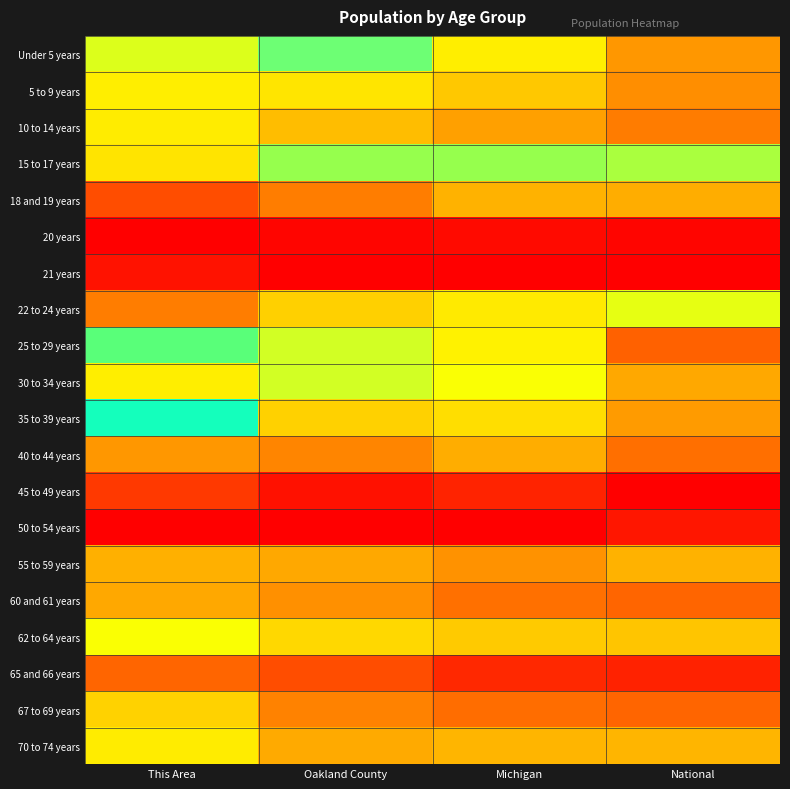

Reading left to right, extract all data points from this chart.

Under 5 years: This Area=0.7	Oakland County=0.6	Michigan=0.7	National=0.9
5 to 9 years: This Area=0.7	Oakland County=0.7	Michigan=0.8	National=0.9
10 to 14 years: This Area=0.7	Oakland County=0.8	Michigan=0.9	National=0.9
15 to 17 years: This Area=0.4	Oakland County=0.5	Michigan=0.5	National=0.5
18 and 19 years: This Area=0.1	Oakland County=0.2	Michigan=0.3	National=0.3
20 years: This Area=0.0	Oakland County=0.0	Michigan=0.0	National=0.0
21 years: This Area=0.0	Oakland County=0.0	Michigan=0.0	National=0.0
22 to 24 years: This Area=0.2	Oakland County=0.3	Michigan=0.4	National=0.5
25 to 29 years: This Area=0.5	Oakland County=0.7	Michigan=0.7	National=0.9
30 to 34 years: This Area=0.7	Oakland County=0.7	Michigan=0.7	National=0.9
35 to 39 years: This Area=0.6	Oakland County=0.8	Michigan=0.8	National=0.9
40 to 44 years: This Area=0.9	Oakland County=0.9	Michigan=0.8	National=0.9
45 to 49 years: This Area=0.9	Oakland County=1.0	Michigan=1.0	National=1.0
50 to 54 years: This Area=1.0	Oakland County=1.0	Michigan=1.0	National=1.0
55 to 59 years: This Area=0.8	Oakland County=0.8	Michigan=0.9	National=0.8
60 and 61 years: This Area=0.2	Oakland County=0.2	Michigan=0.2	National=0.2
62 to 64 years: This Area=0.5	Oakland County=0.3	Michigan=0.3	National=0.3
65 and 66 years: This Area=0.1	Oakland County=0.1	Michigan=0.1	National=0.1
67 to 69 years: This Area=0.3	Oakland County=0.2	Michigan=0.2	National=0.2
70 to 74 years: This Area=0.4	Oakland County=0.3	Michigan=0.3	National=0.3